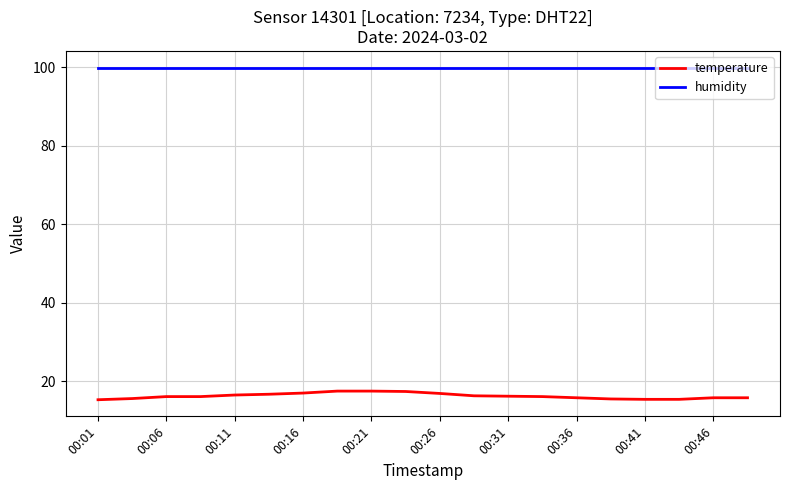

Which series has the largest total across all categories?

humidity